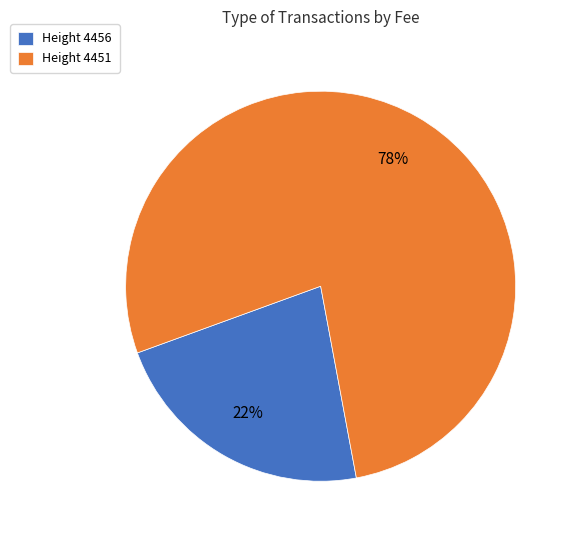

What is the largest slice in the pie chart?

Height 4451